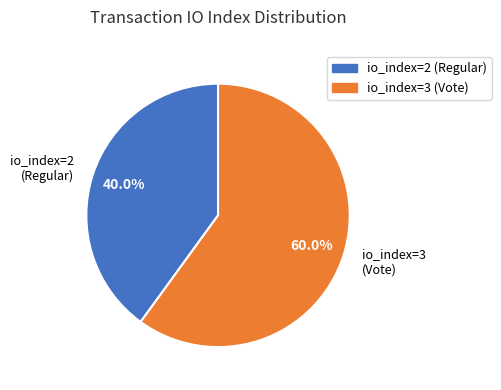

What is the smallest slice in the pie chart?

io_index=2 (Regular)